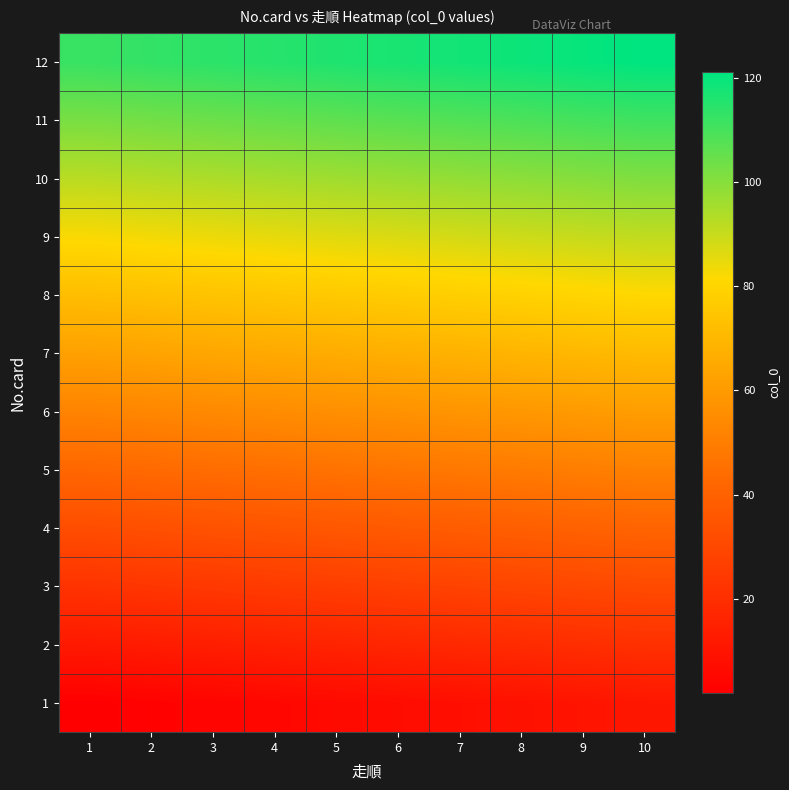

What is the total value across all series at 9?

780